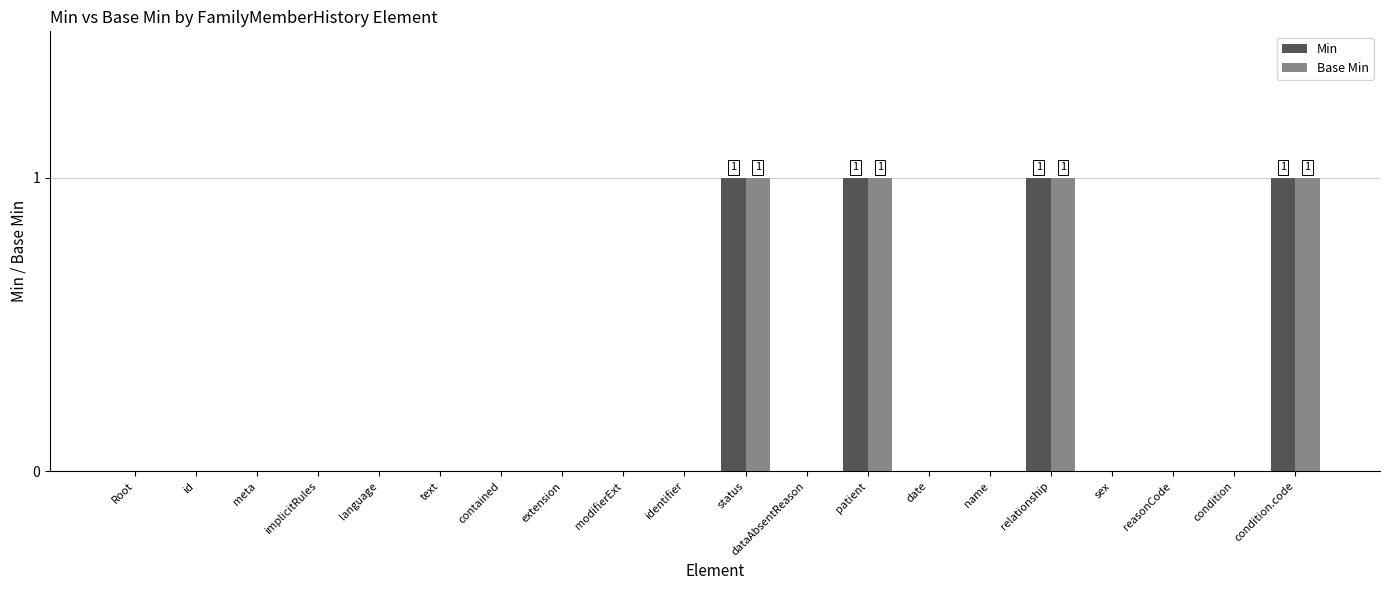

Is the value of Min at meta greater than the value of Base Min at condition.code?

No